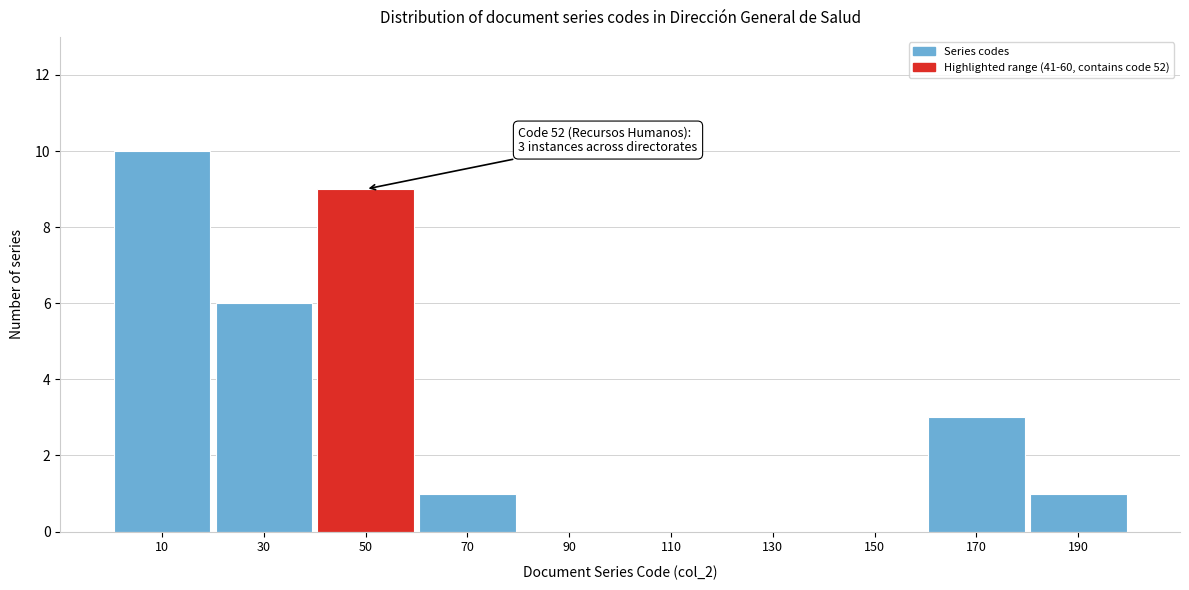

Over which range of the x-axis is the bar tallest?

0 to 20